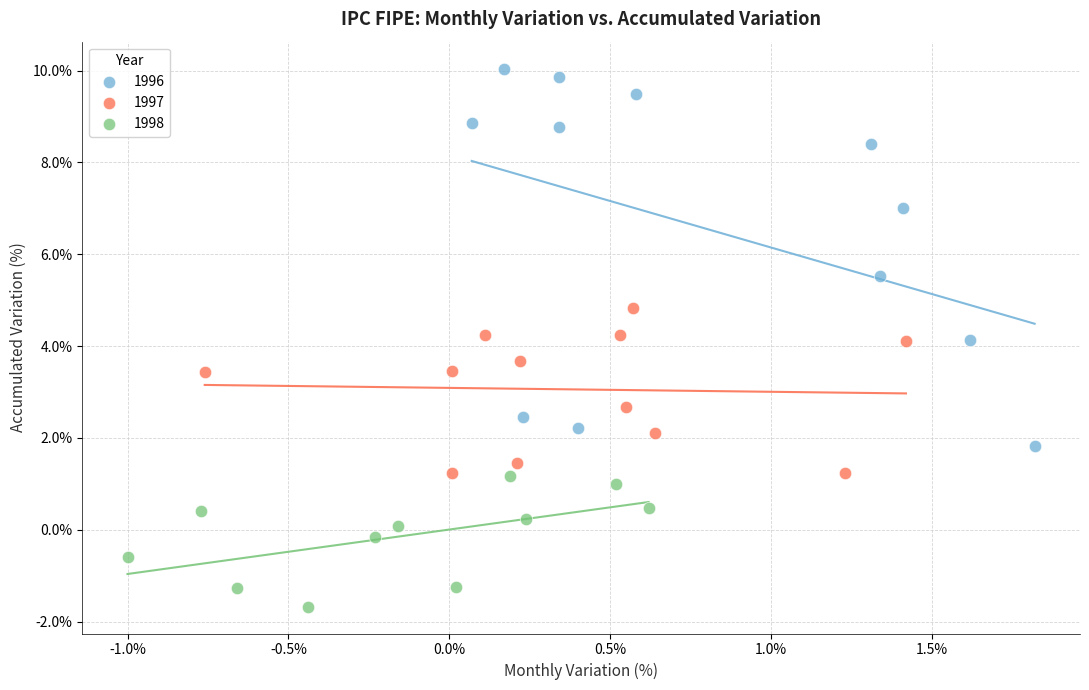

Which series reaches the minimum Y coordinate?

1998